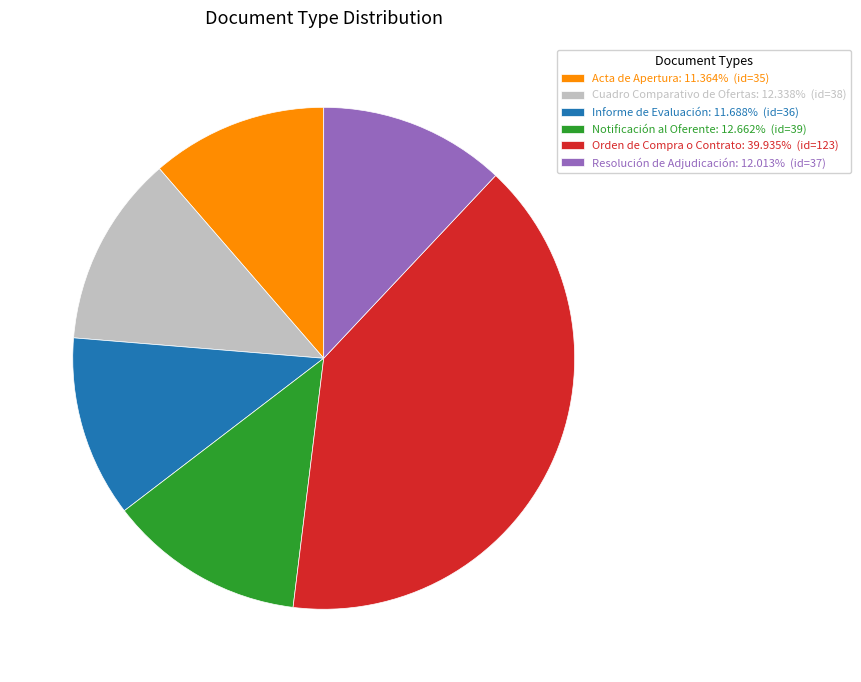

True or false: Notificación al Oferente accounts for 1% of the total.

False